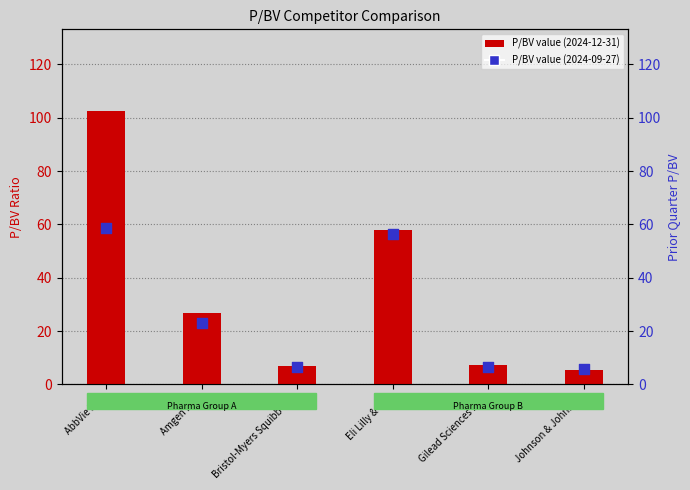

At which category is the sum across all series the highest?

AbbVie Inc.